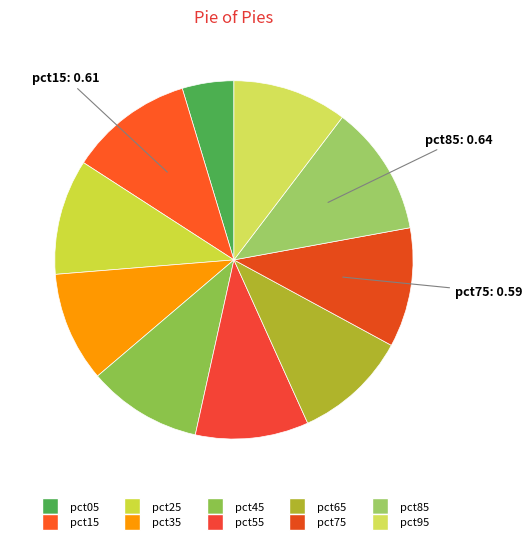

Which category has the biggest portion of the pie?

pct85